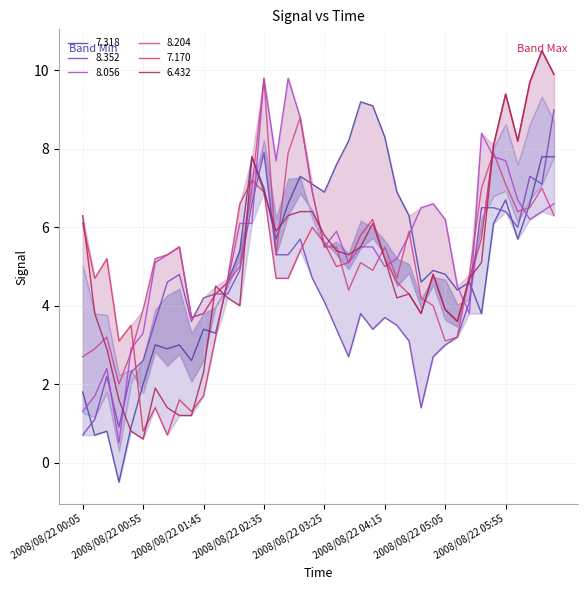

At which category does 8.056 reach its first local valley?

2008/08/22 00:35